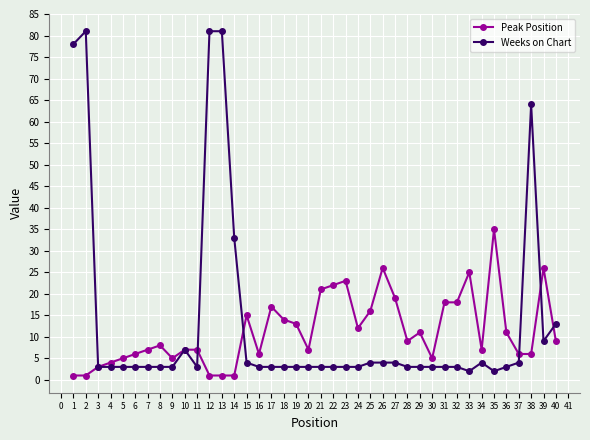

True or false: Weeks on Chart has more than 0 points higher than both neighbors.

True